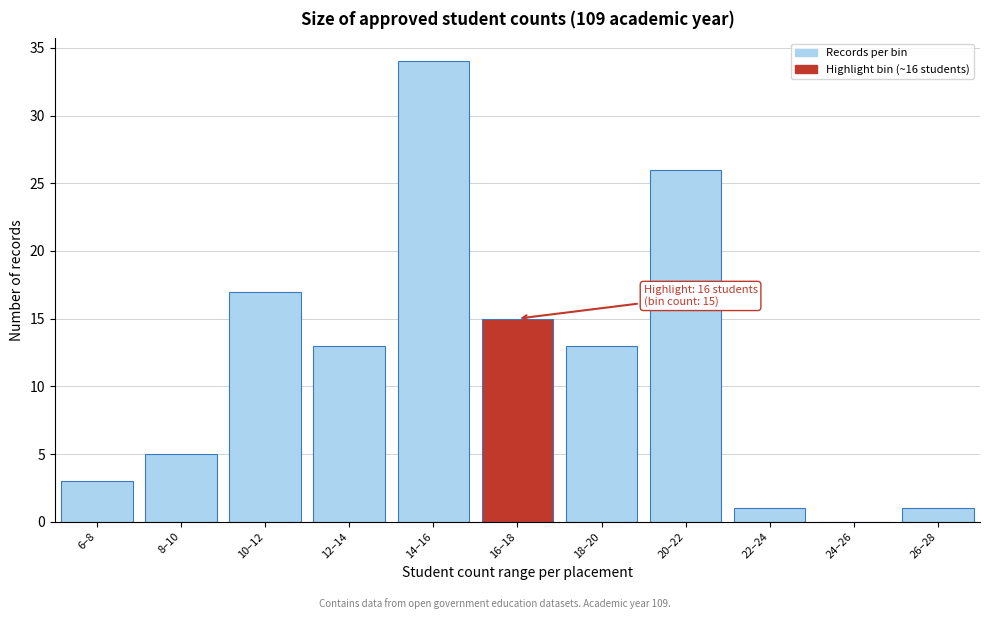

Reading left to right, what are all the values shown in this chart?

6–8=3	8–10=5	10–12=17	12–14=13	14–16=34	16–18=15	18–20=13	20–22=26	22–24=1	24–26=0	26–28=1